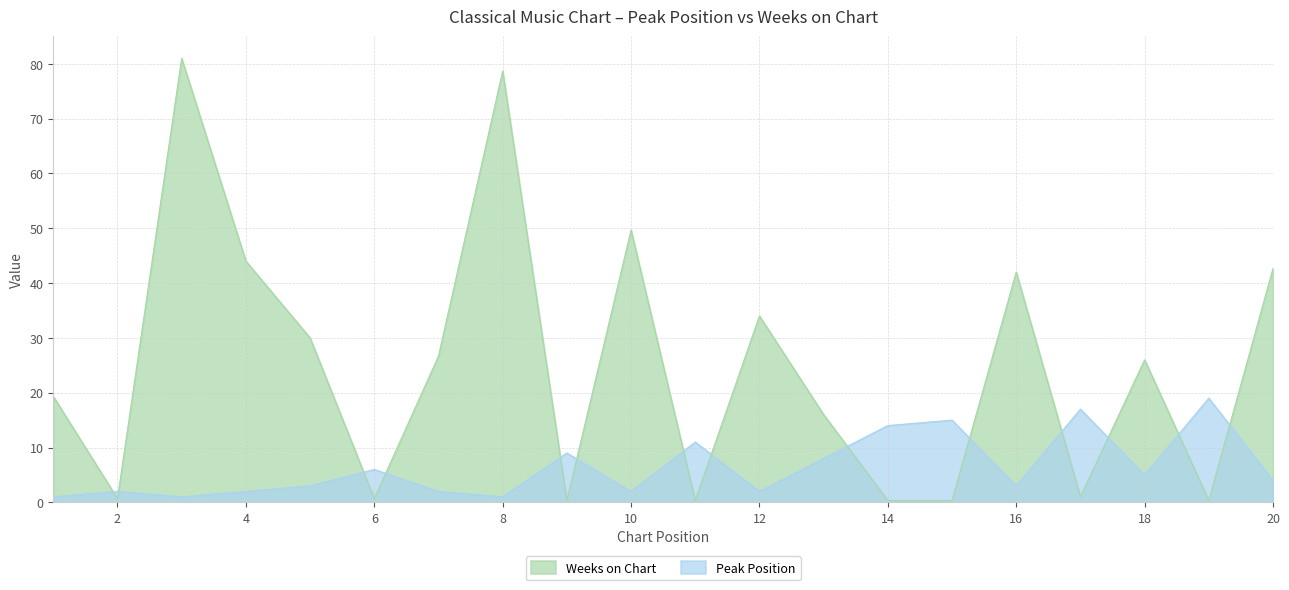

What is the difference between the Weeks on Chart values at 12 and 5?

4.0